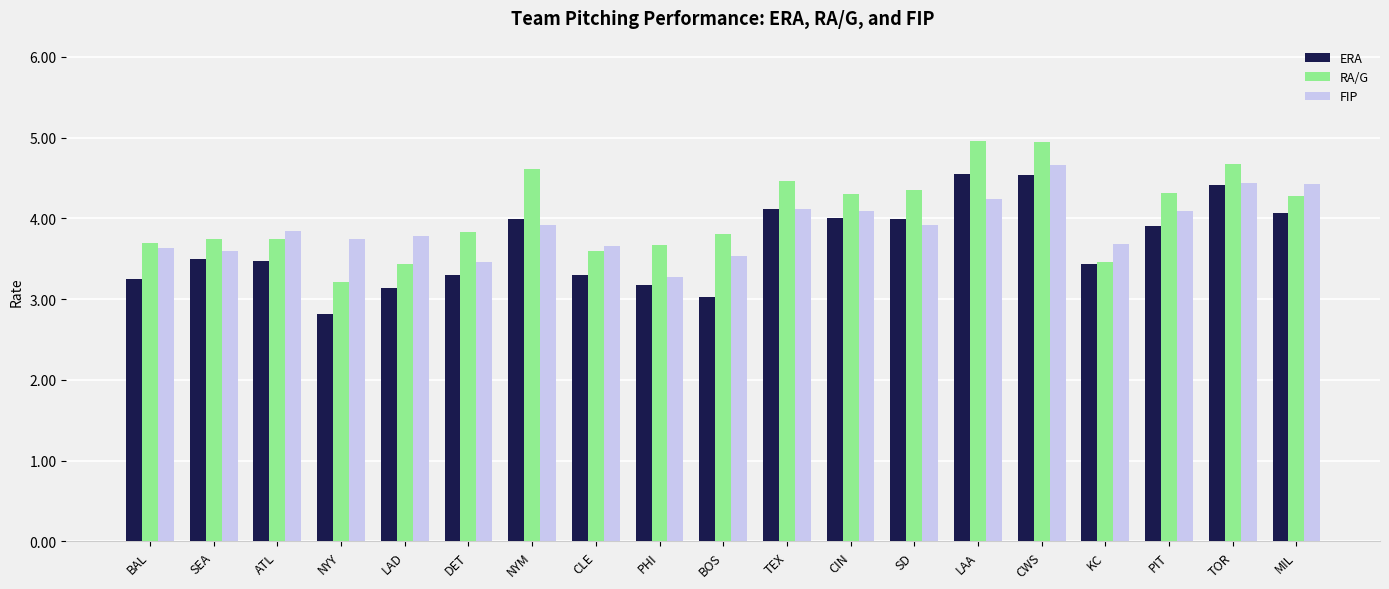

Which series has the largest total across all categories?

RA/G